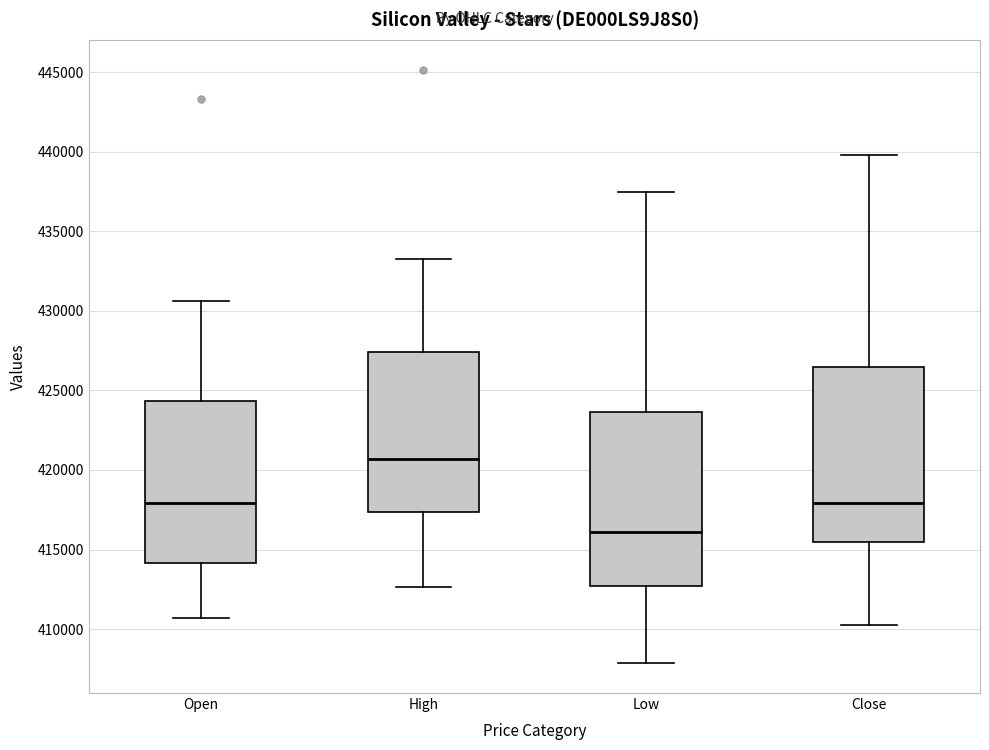

Where does the upper whisker of the box for High end on the y-axis? The values are not printed on the chart, so give them approximately, as read against the axis.

433500